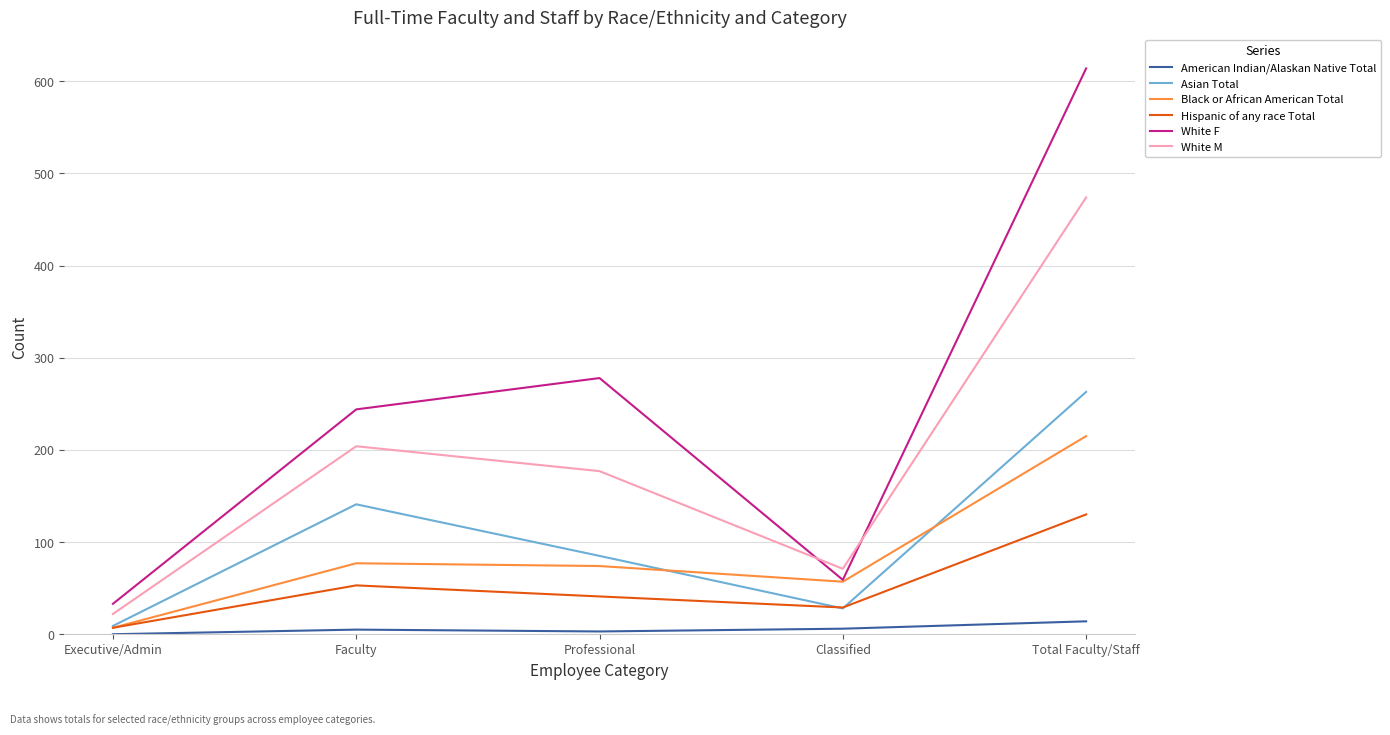

What is the difference between the White F values at Classified and Executive/Admin?

26